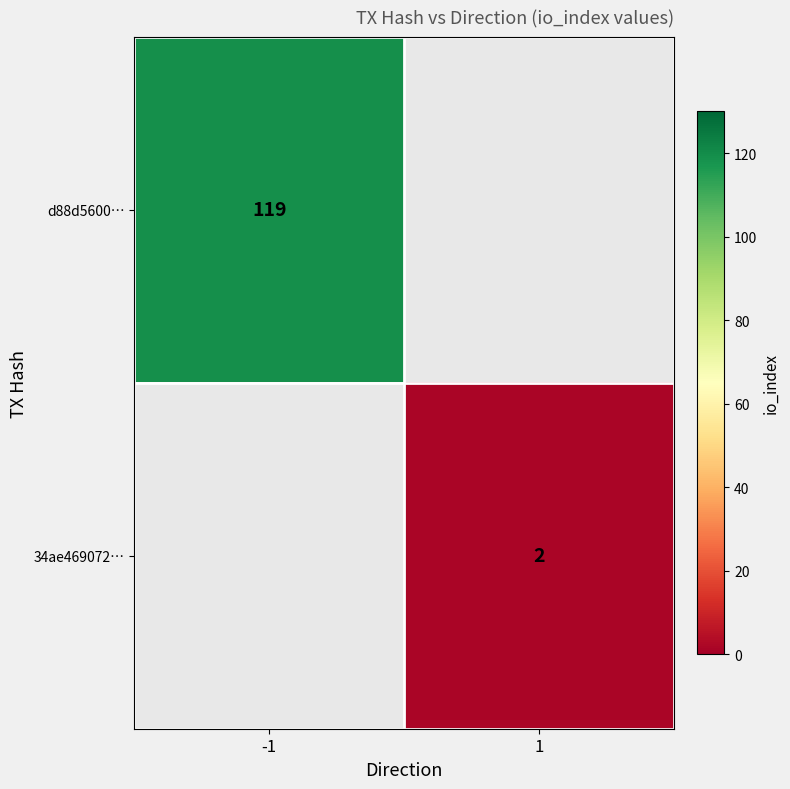

The value of 34ae469072… at 1 is 3. True or false?

False